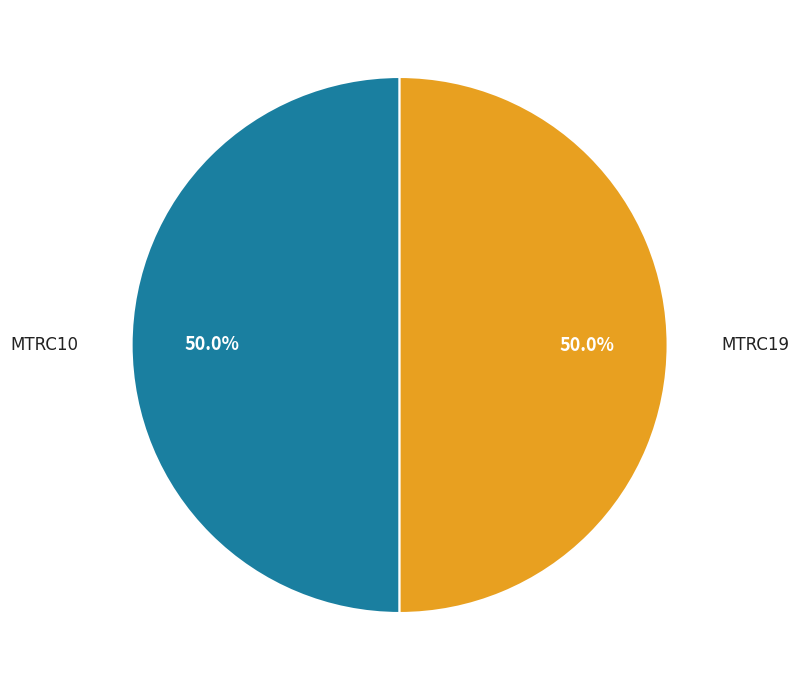

How many slices are in this pie chart?

2